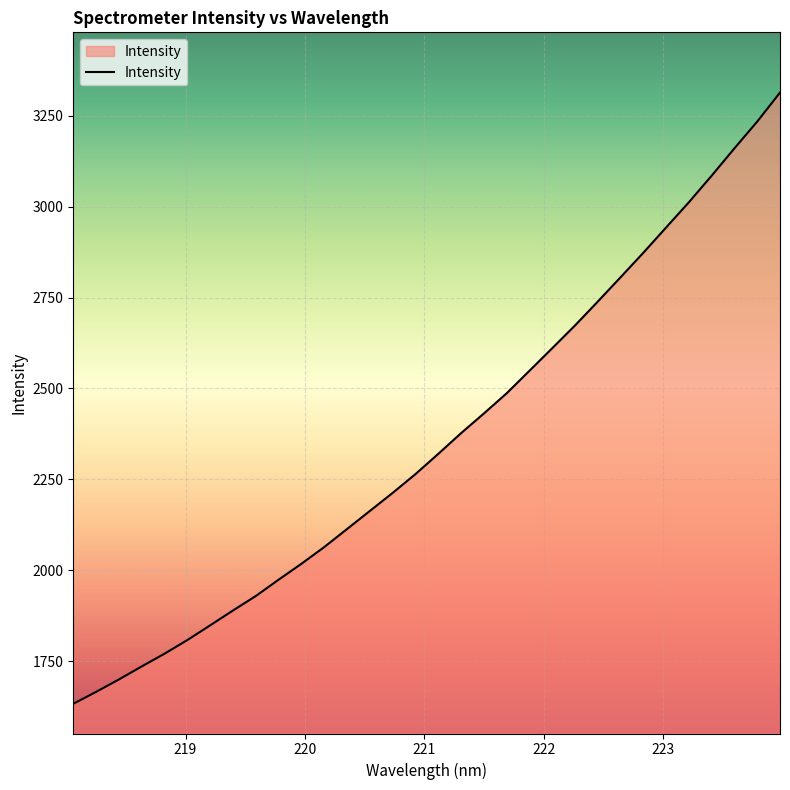

What is the minimum value shown in the chart?

1632.9